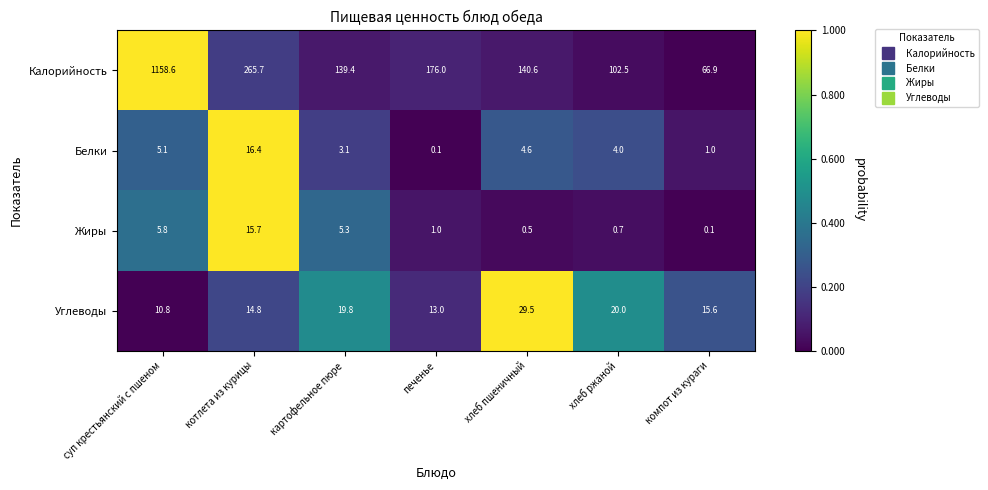

At how many categories does at least one series exceed 0?

7